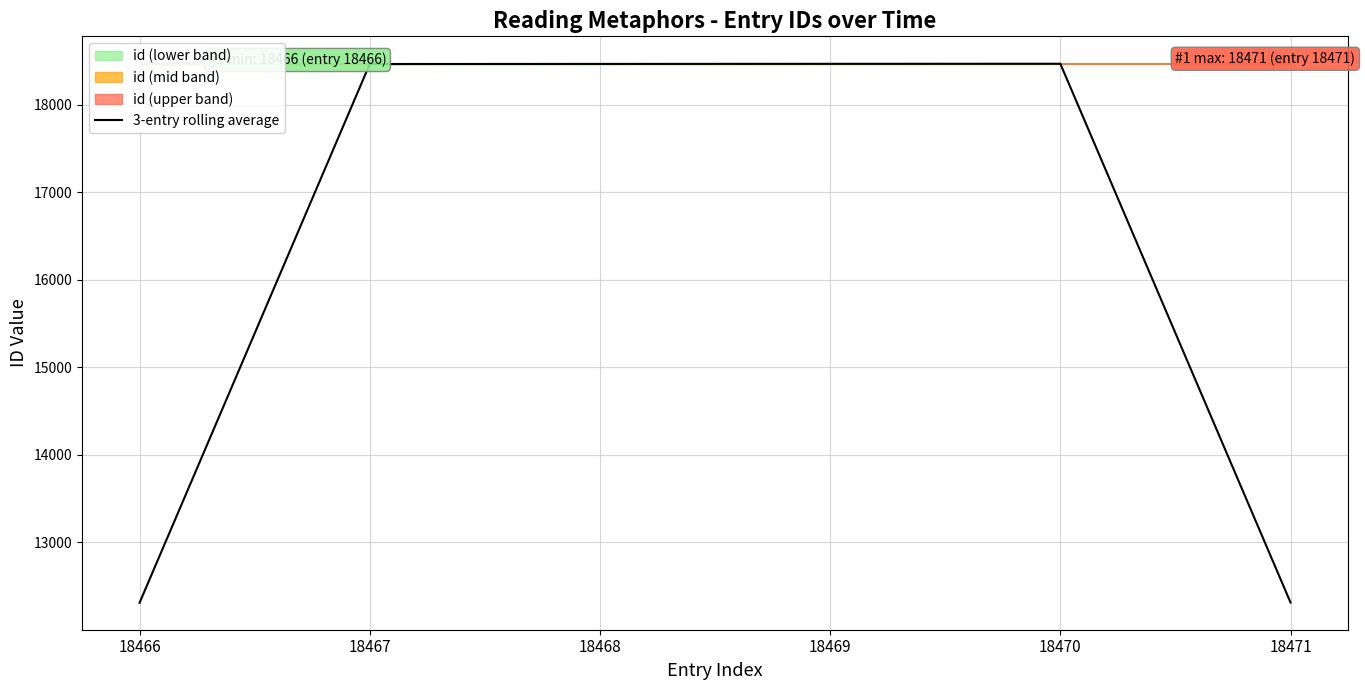

What is the sum of the values at 18466 and 18469?

30780.0